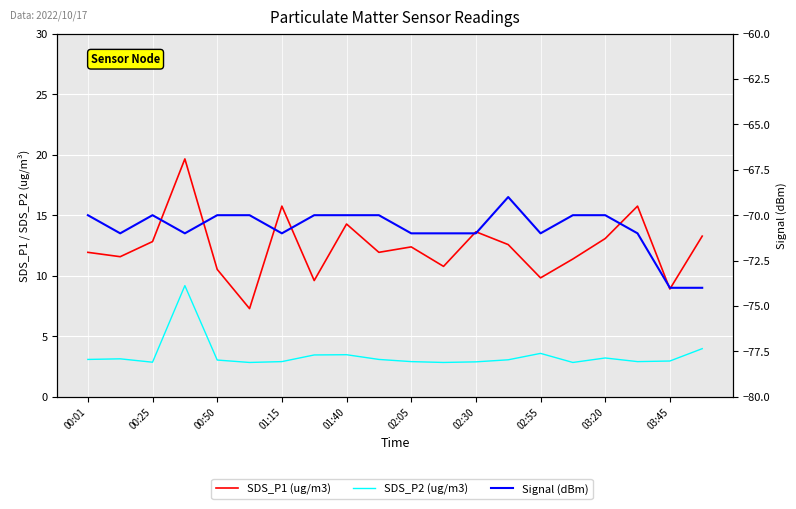

How many lines are shown in the chart?

3